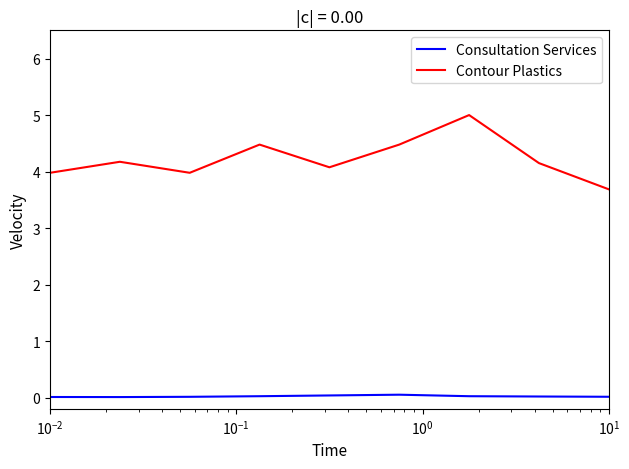

List the series in order of their overall mean, highest first.

Contour Plastics, Consultation Services